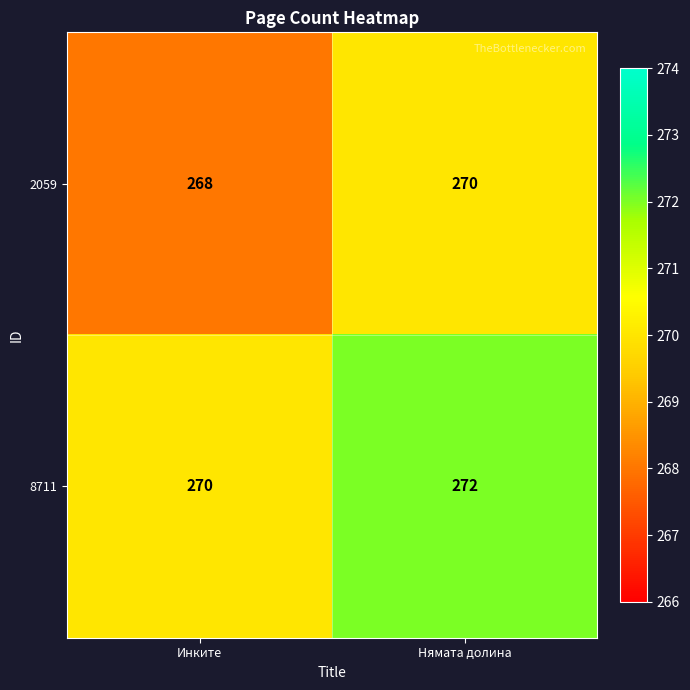

What is the approximate value of 2059 at Нямата долина?

270